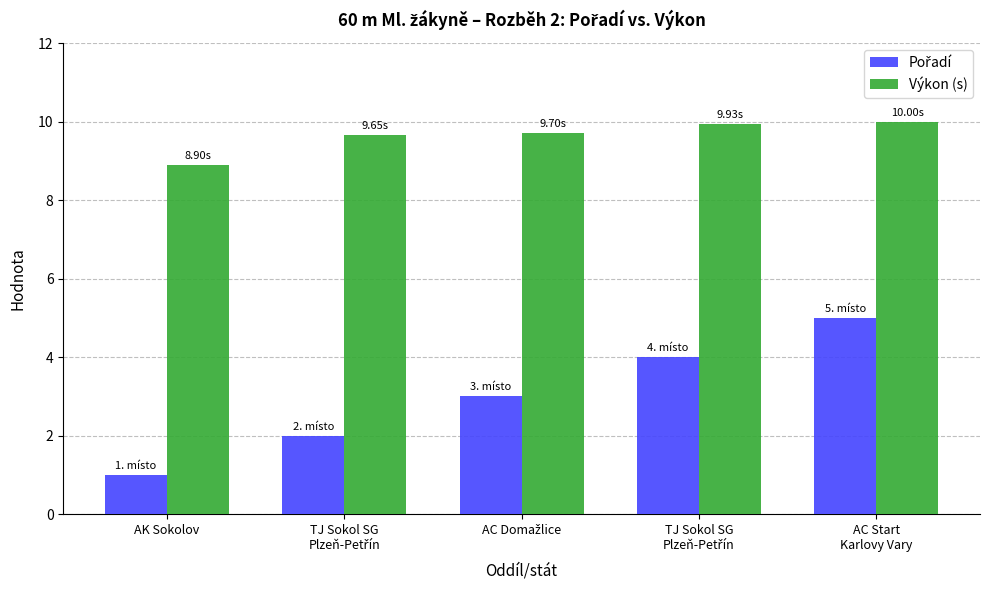

Between AK Sokolov and AC Start
Karlovy Vary, which is larger?

AC Start
Karlovy Vary